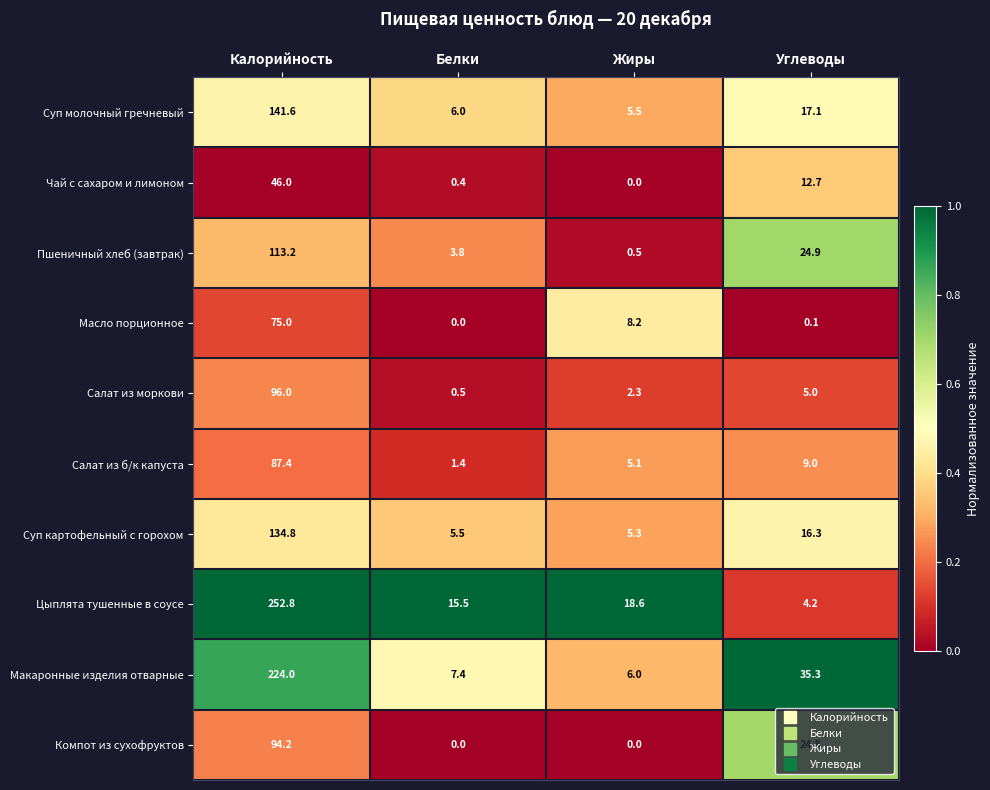

The value of Чай с сахаром и лимоном at Калорийность is 46.0. True or false?

True